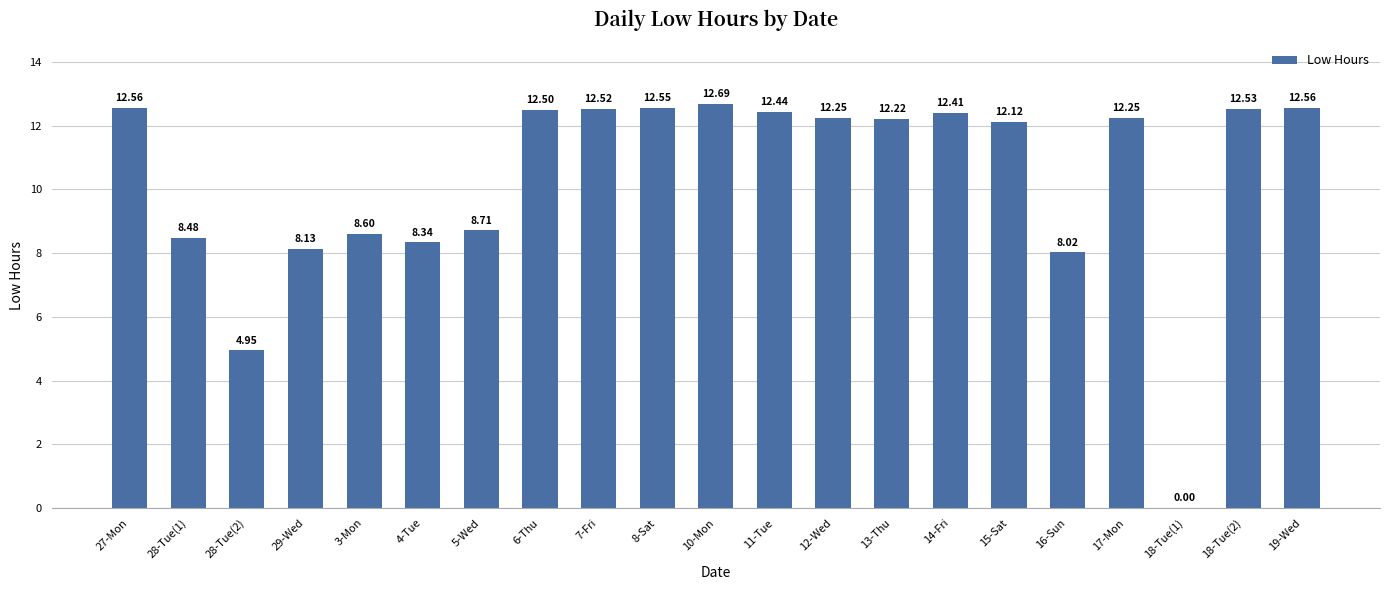

What is the ratio of the value at 8-Sat to the value at 15-Sat?

1.0